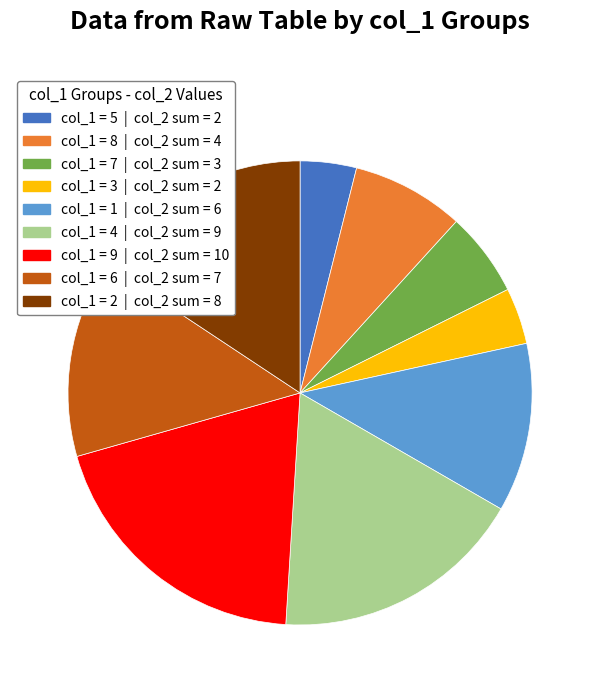

Does any single category account for the majority?

No